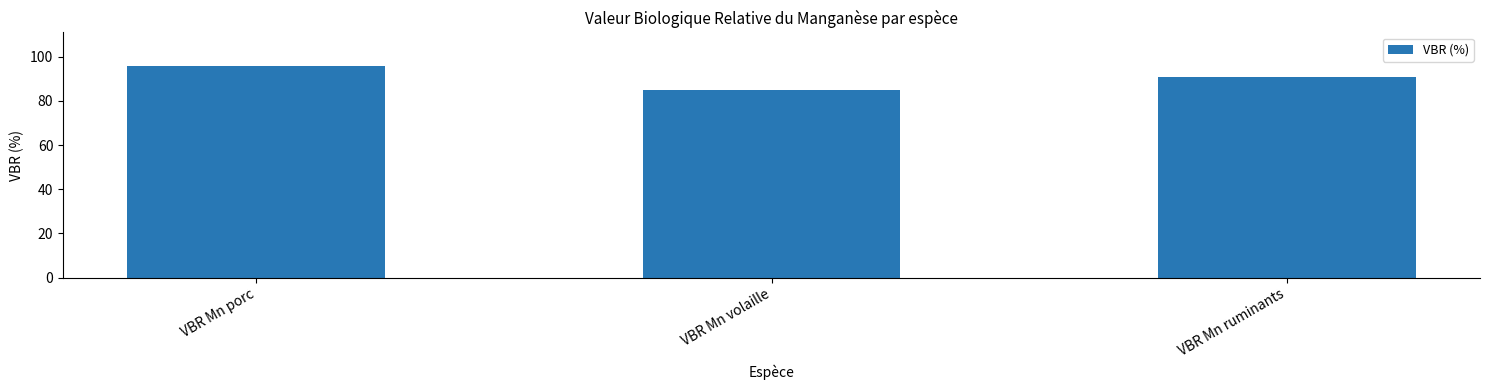

Between VBR Mn volaille and VBR Mn porc, which is larger?

VBR Mn porc